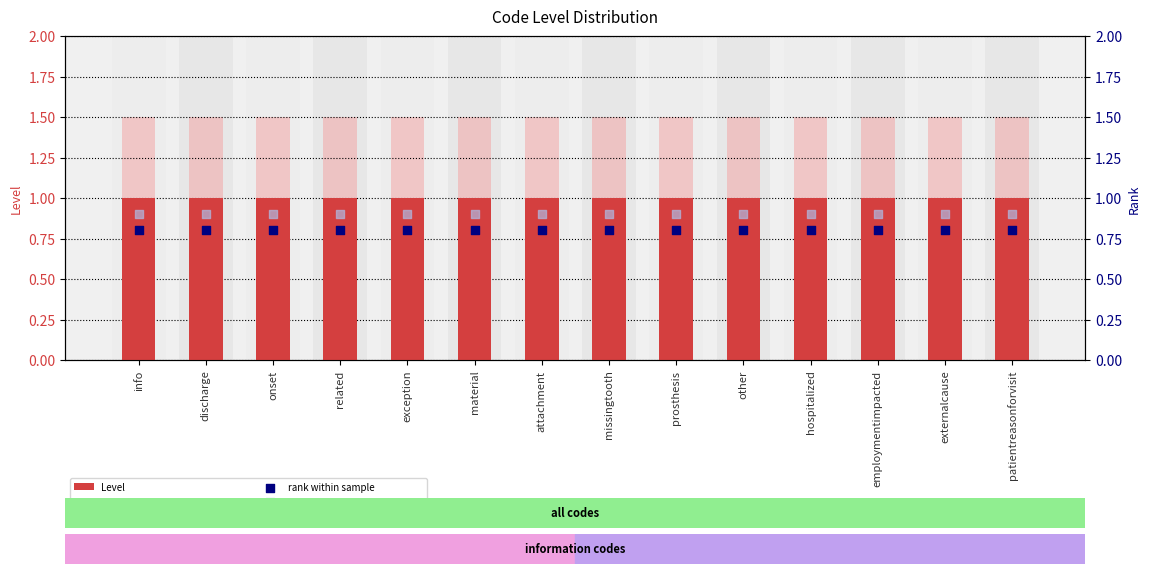

Is the value of rank, Detection Call = ABSENT at related greater than the value of value, Detection Call = ABSENT at info?

No